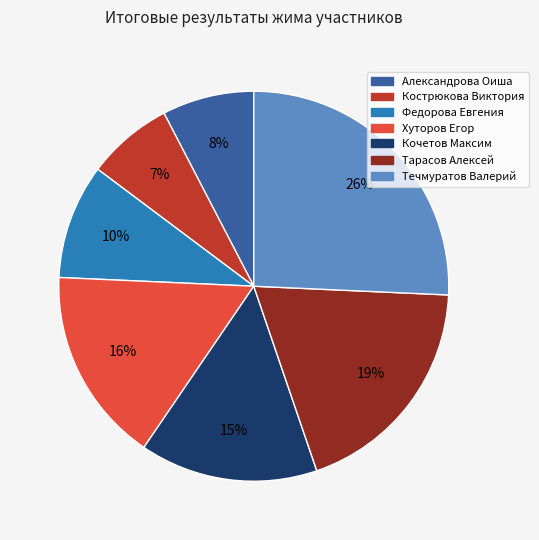

Does Кострюкова Виктория represent more than half of the total?

No